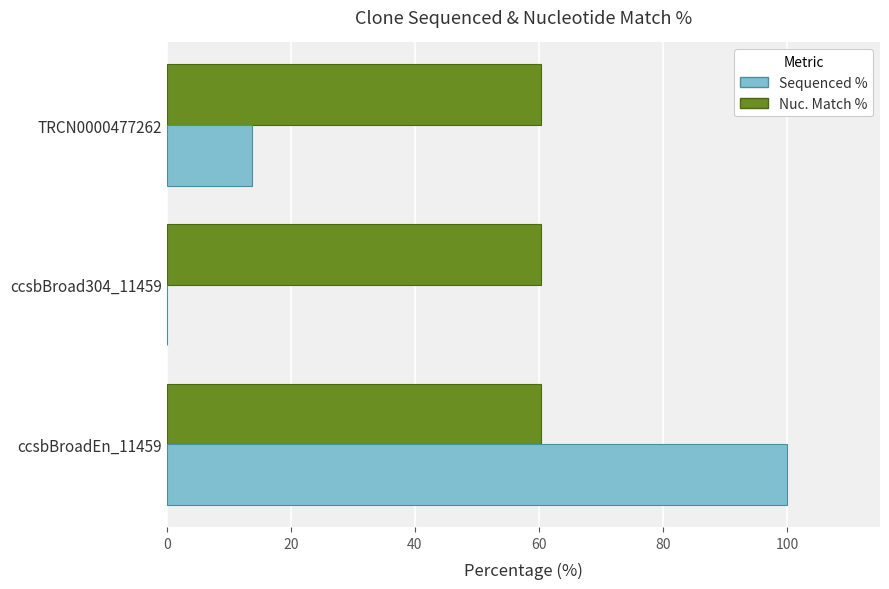

Where is Sequenced % nearest to the value 50?

TRCN0000477262